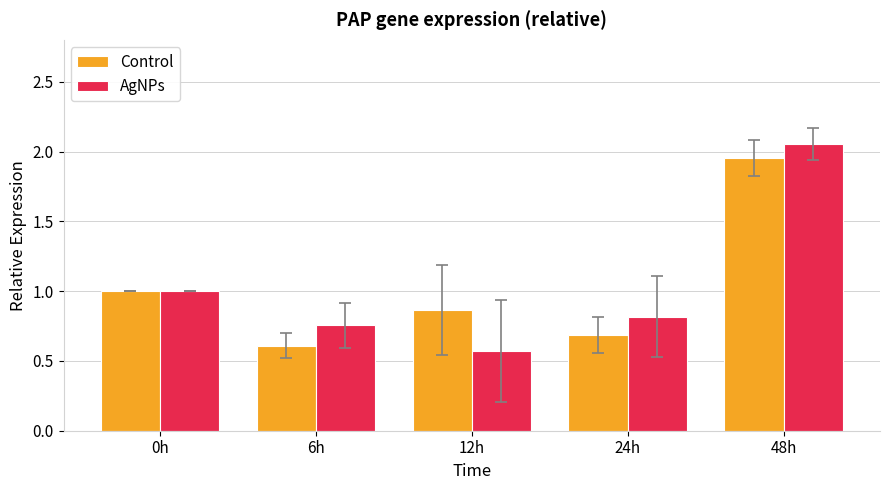

Which series has the widest spread of values?

AgNPs